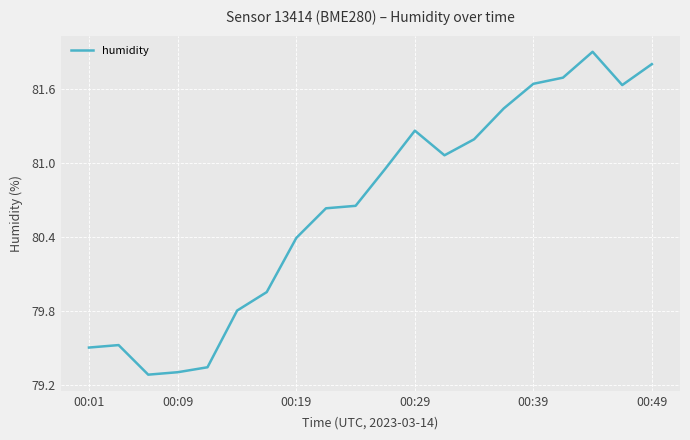

Count the number of values greater than 80.

13